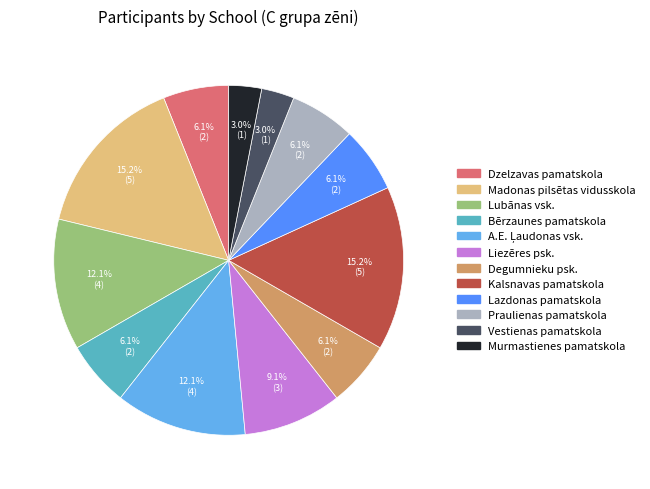

To the nearest percent, what percentage of the pie is Bērzaunes pamatskola?

6%